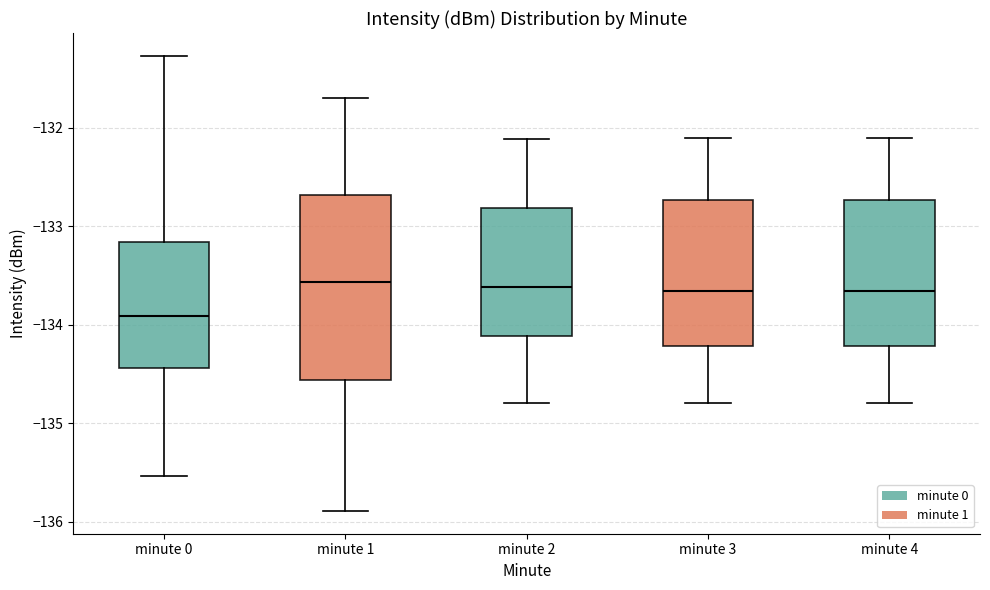

Which box is the tallest, from its lower edge to its upper edge?

minute 1